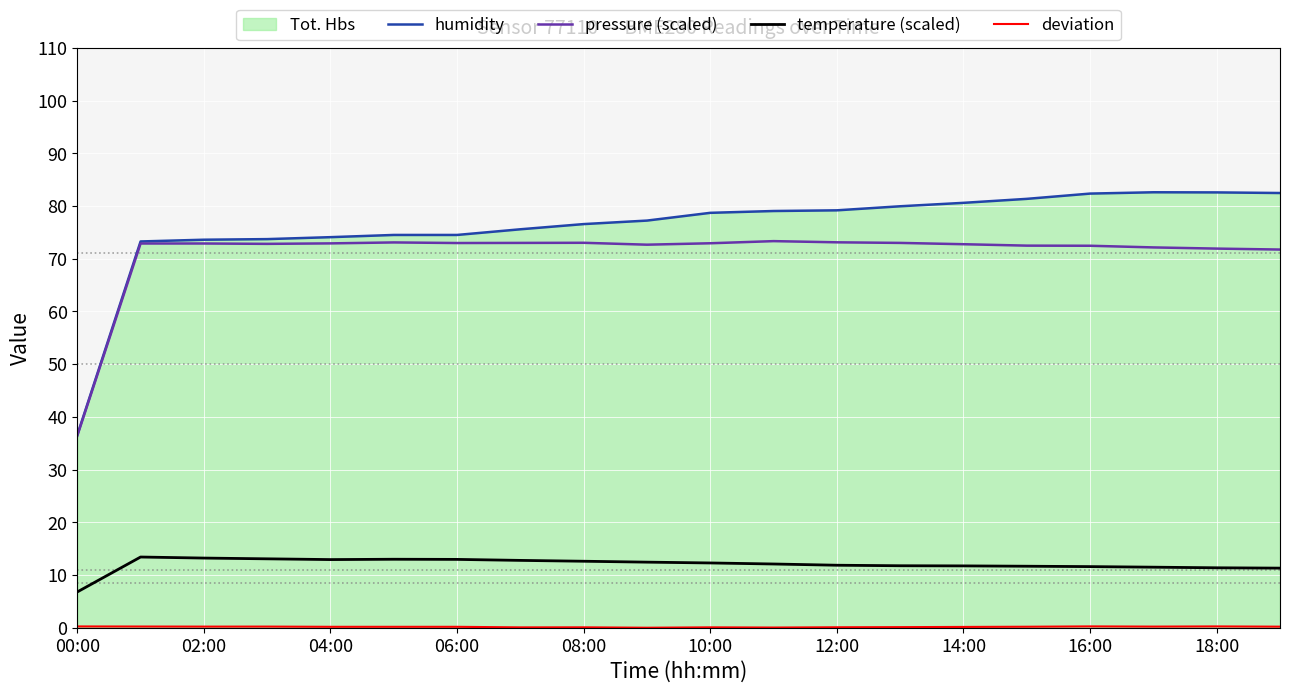

True or false: humidity has more than 0 interior local peaks.

True